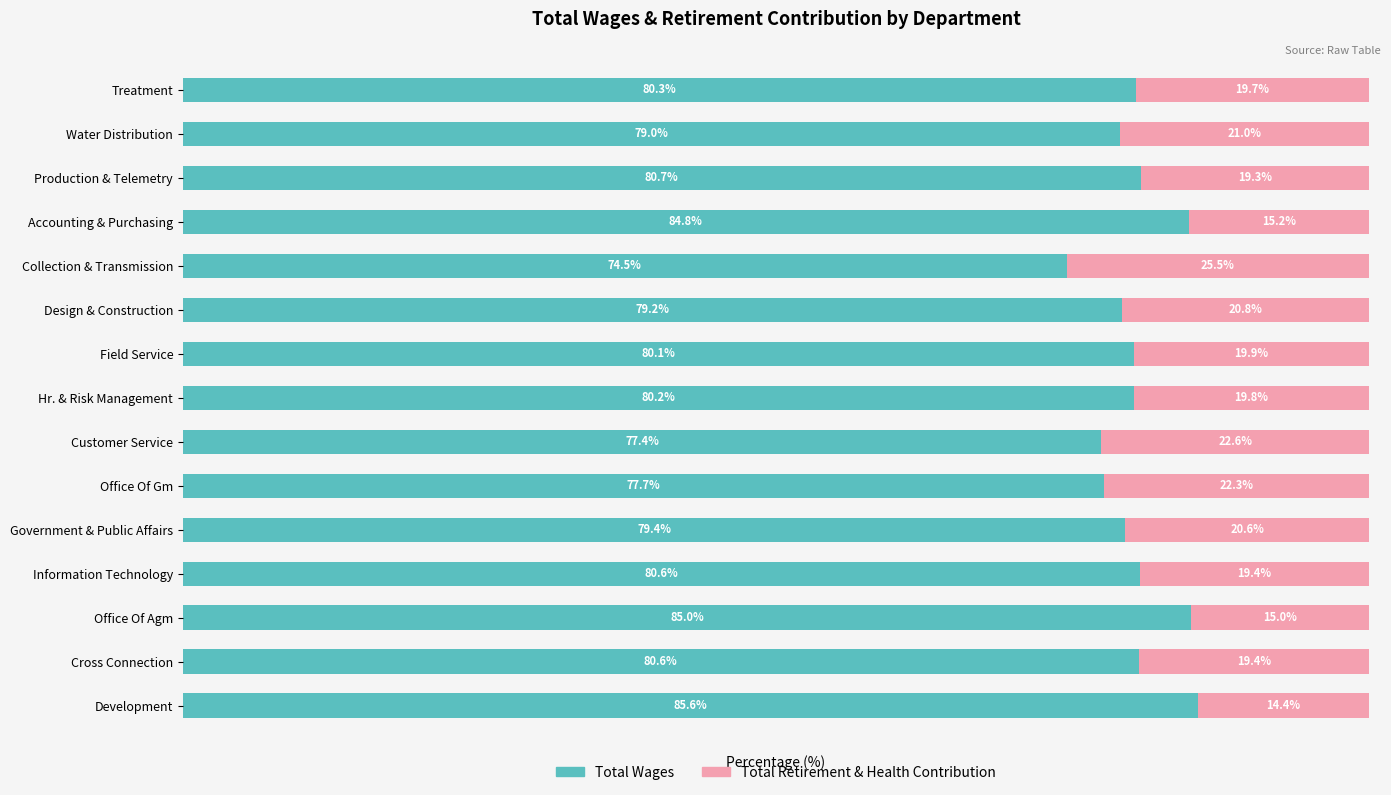

Which category has the lowest value in the Total Wages series?

Collection & Transmission